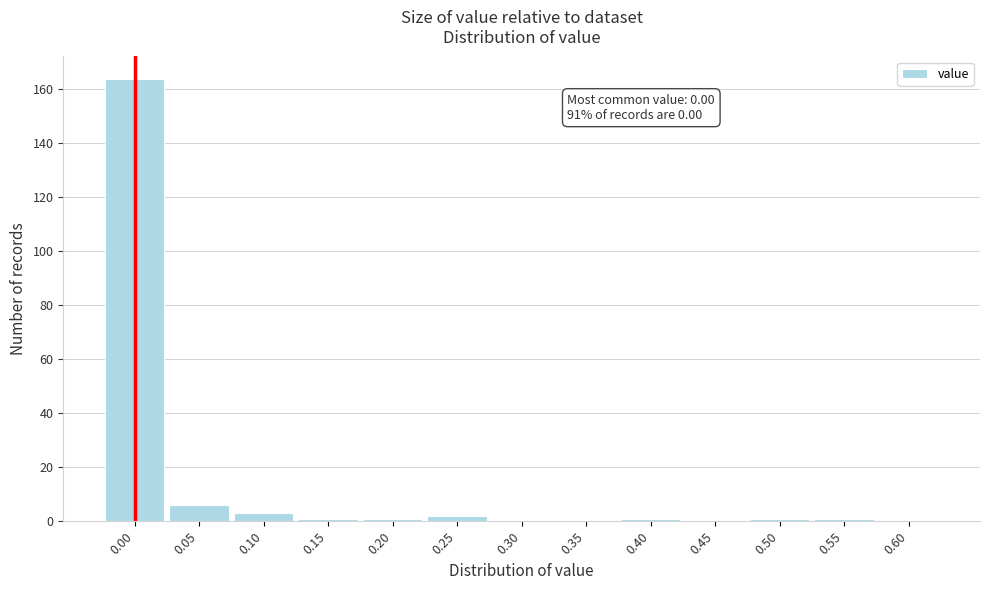

Reading right to left, list all the values displayed in this chart.

0.60=0	0.55=1	0.50=1	0.45=0	0.40=1	0.35=0	0.30=0	0.25=2	0.20=1	0.15=1	0.10=3	0.05=6	0.00=164